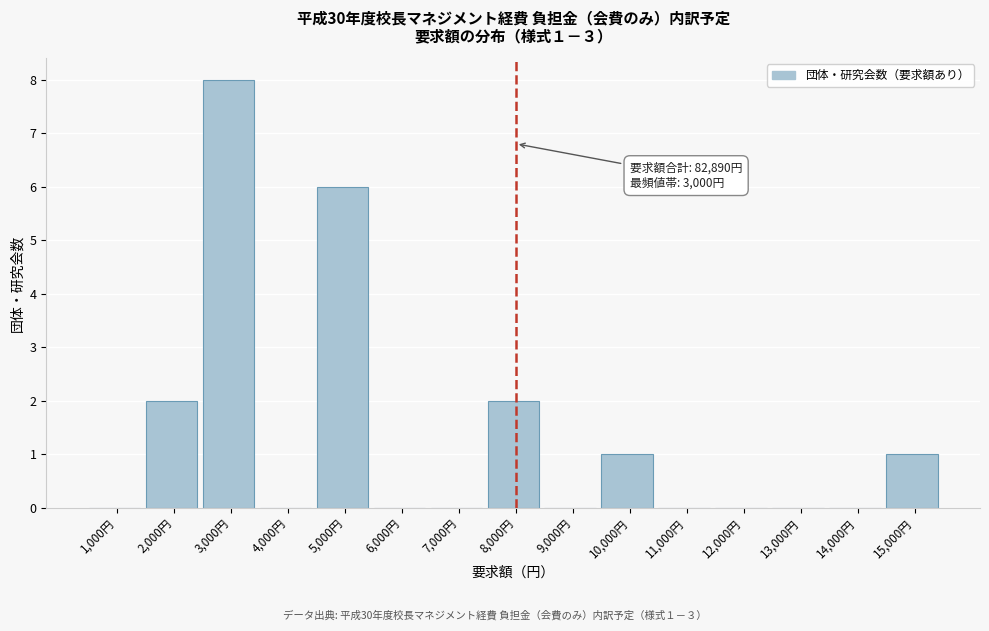

Which range on the x-axis has the tallest bar?

2500 to 3500